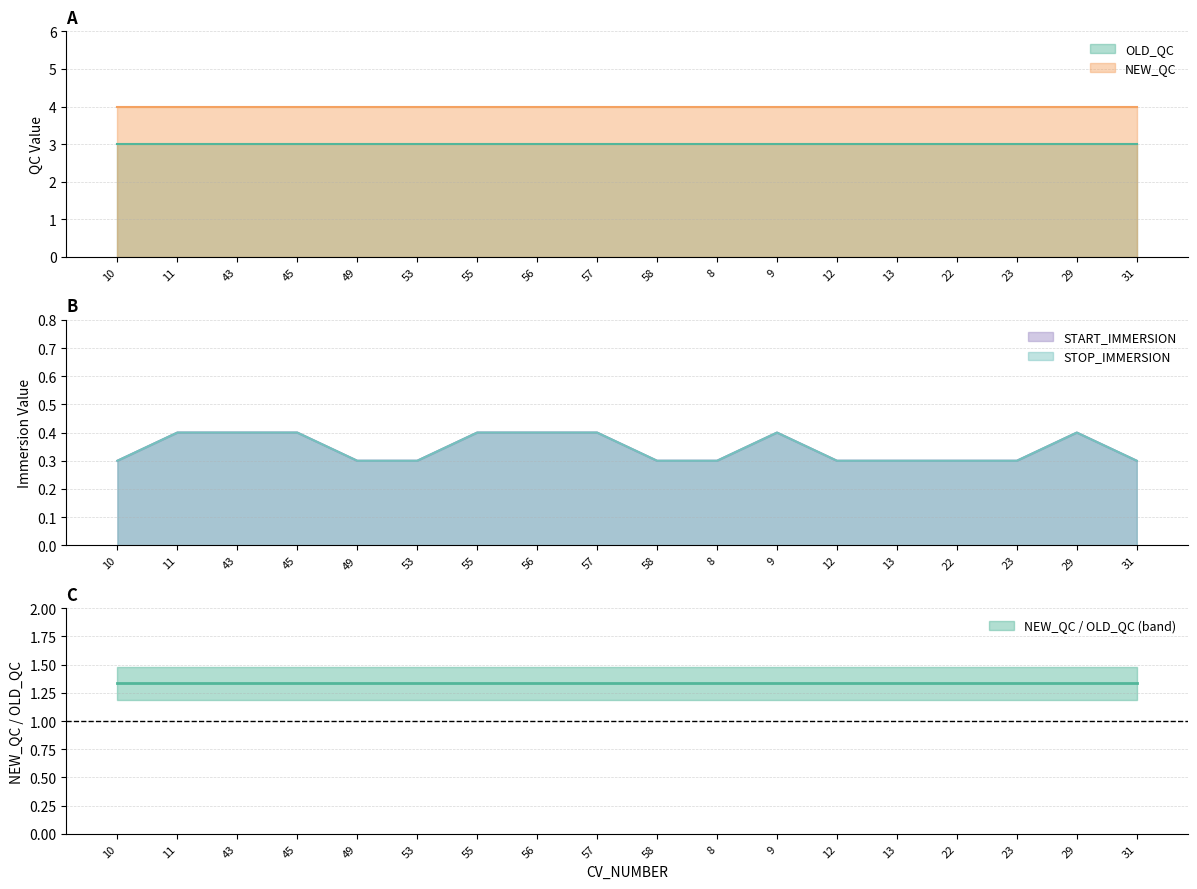

Between 10 and 53, which is larger?

10